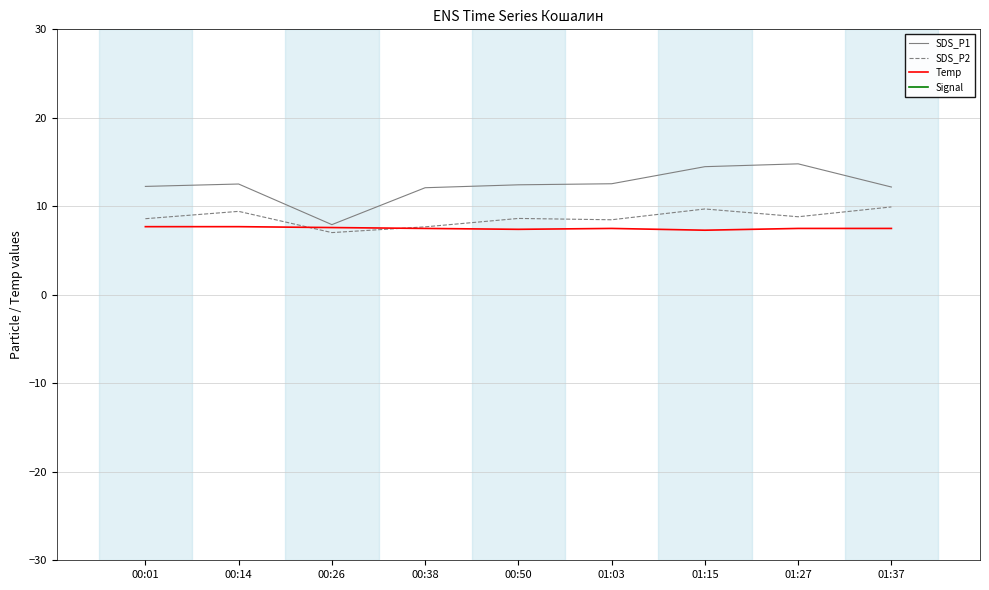

What is the highest value of the Signal series?

-71.0